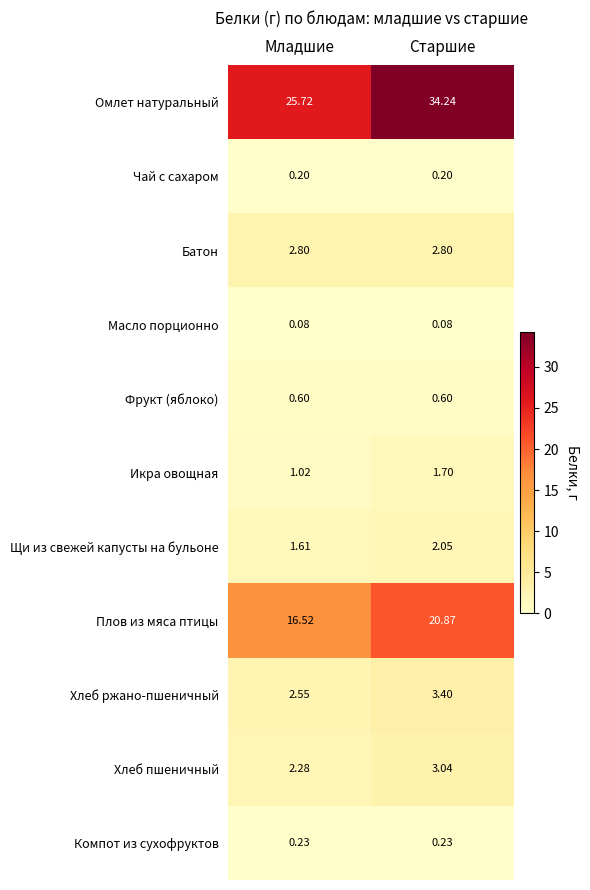

Which series changed the most between Младшие and Старшие?

Омлет натуральный